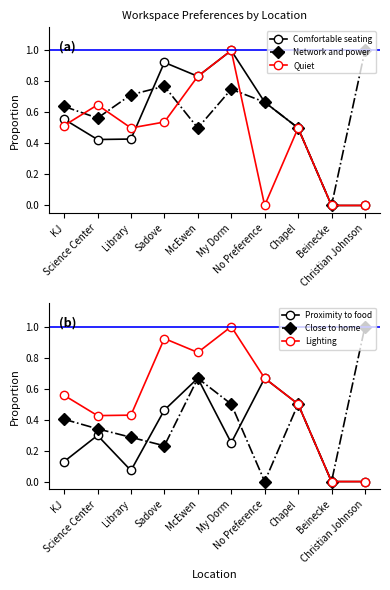

True or false: Comfortable seating has a value of 0.0 at Christian Johnson.

True